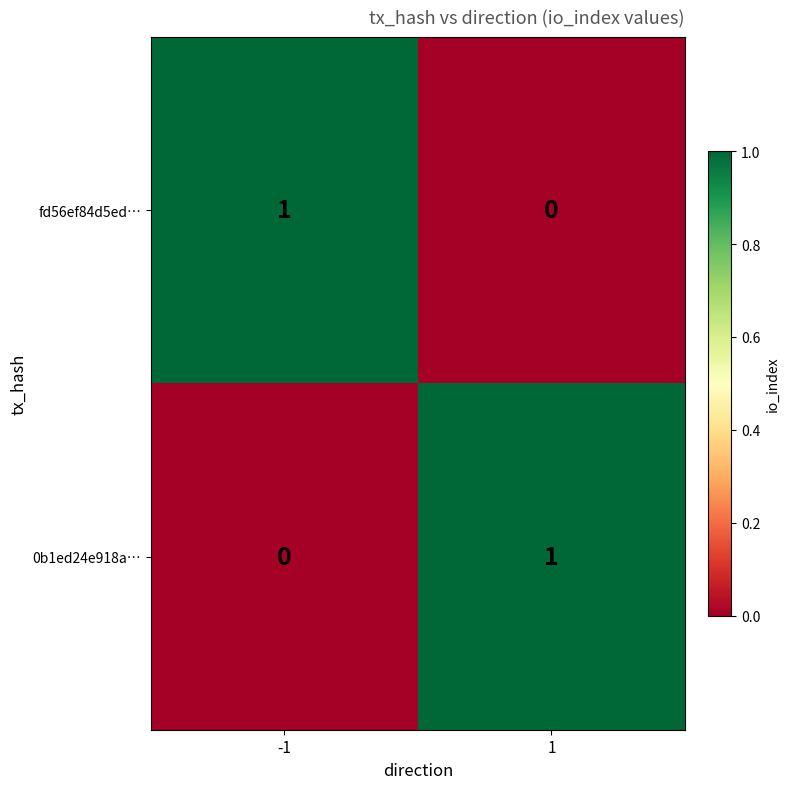

Is the value of 0b1ed24e918a… at 1 greater than the value of fd56ef84d5ed… at 1?

Yes